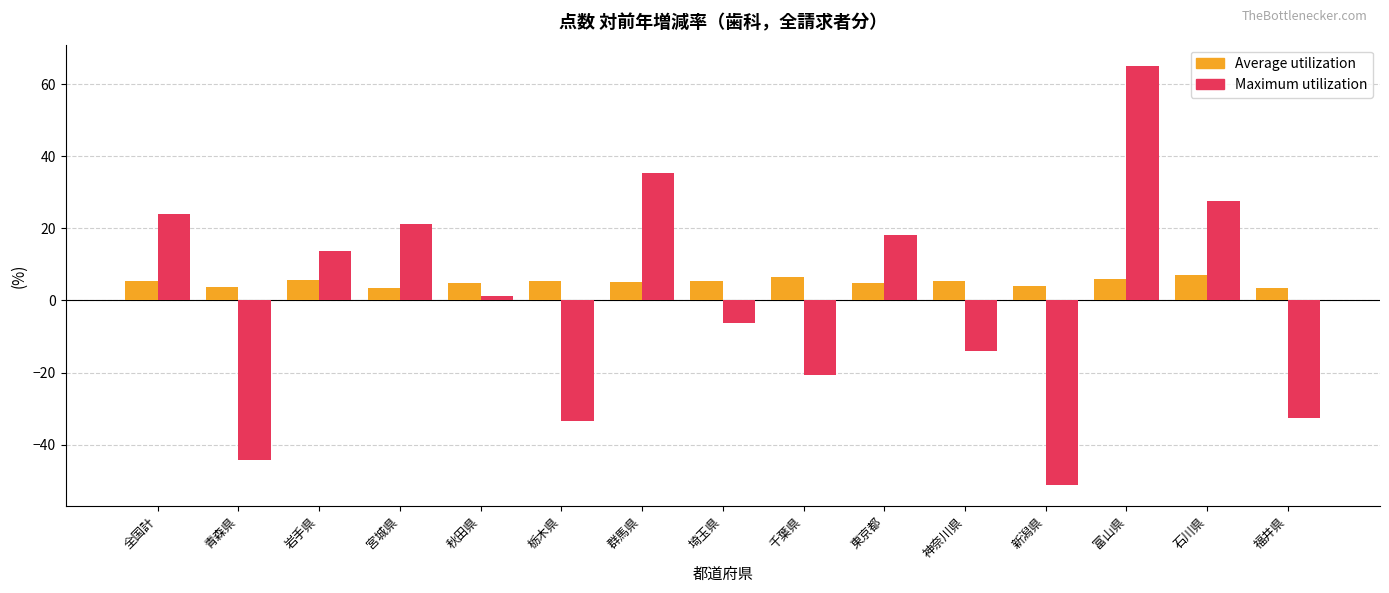

What is the value of the Maximum utilization bar at the 11th from the left?

-13.9